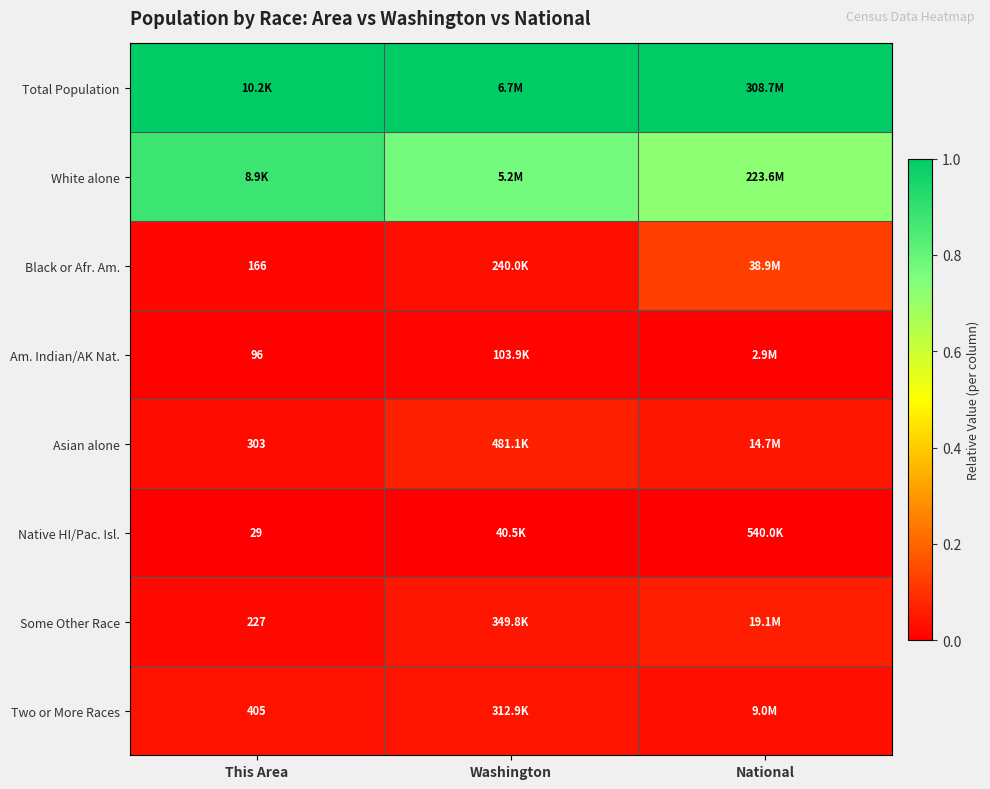

At which label does Total Population reach its minimum?

This Area